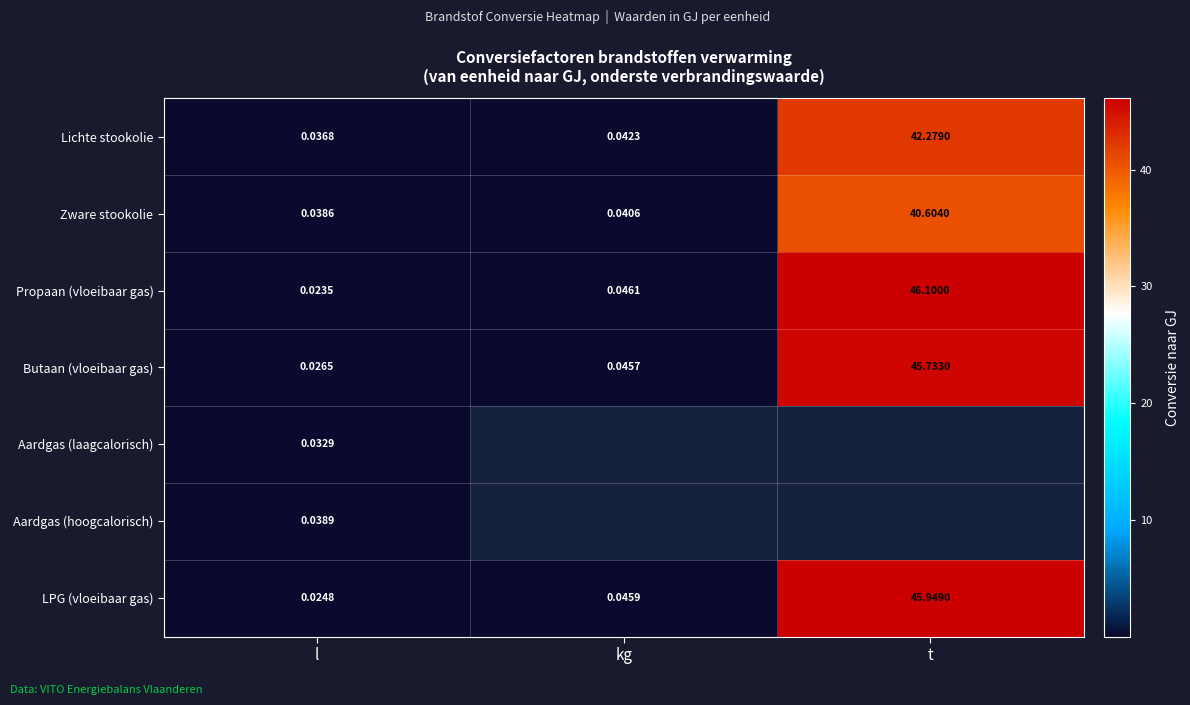

At which category does the chart reach its peak across all series?

t